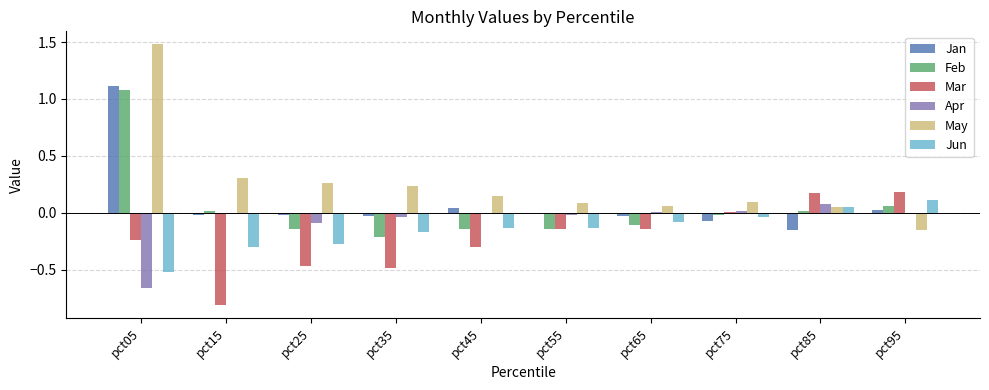

What is the maximum value shown in the chart?

1.5